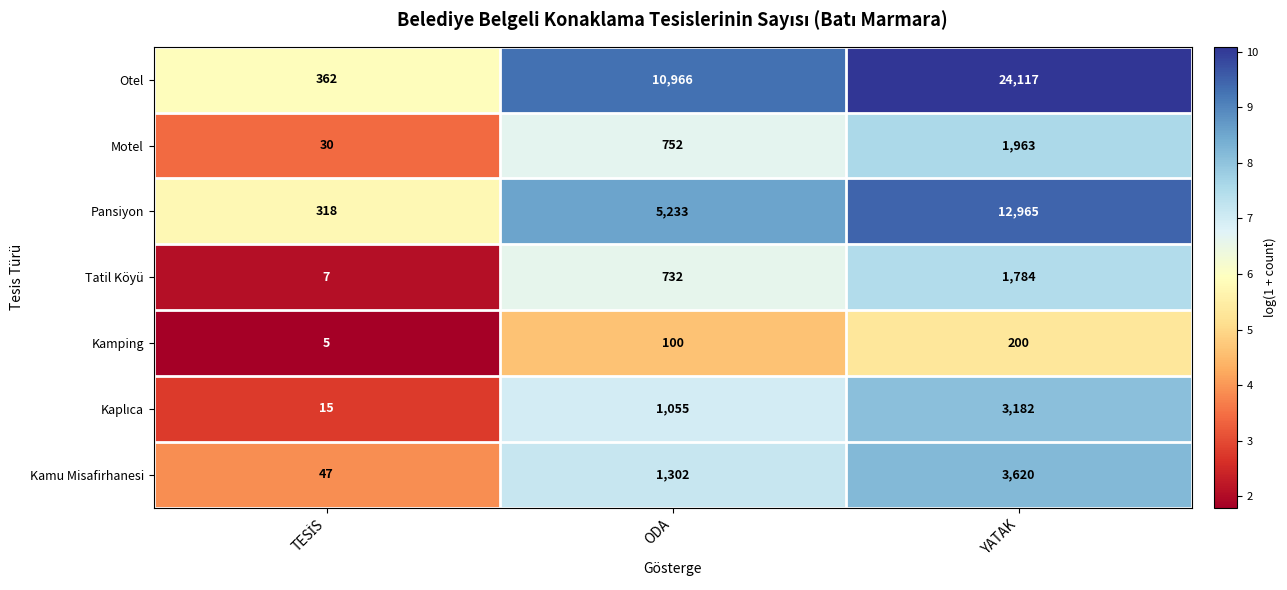

What is the difference between the maximum and second lowest values in the Motel series?

1211